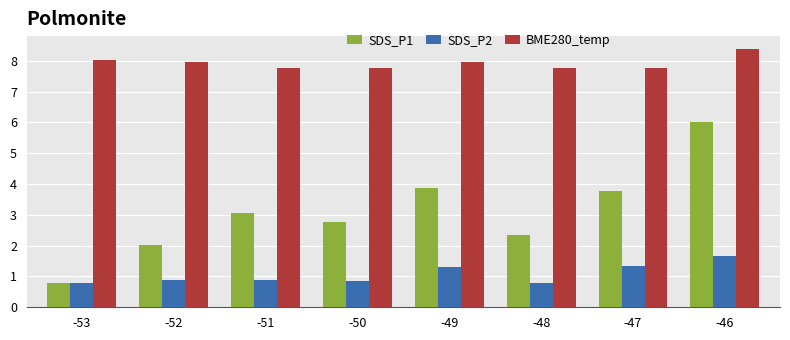

Which series has the widest spread of values?

SDS_P1